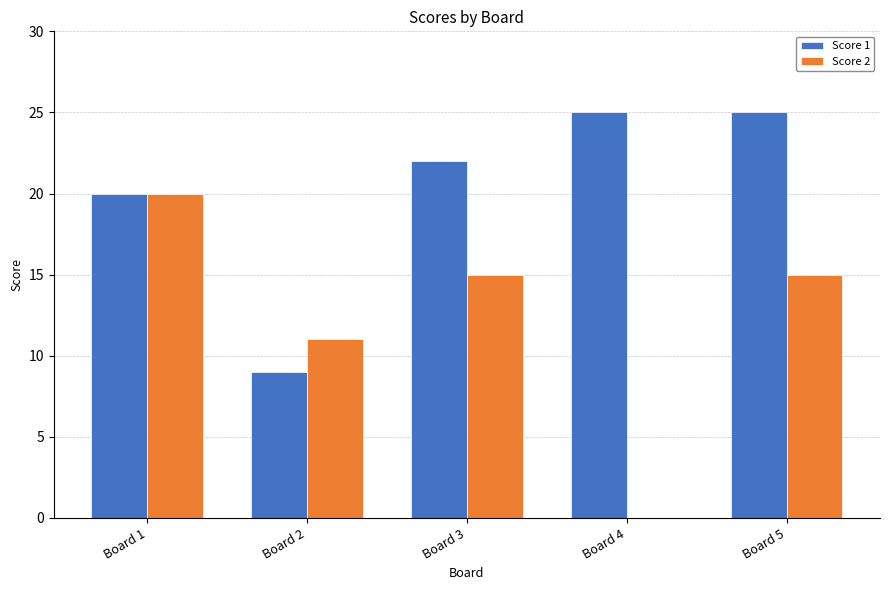

The value of Score 1 at Board 3 is 22. True or false?

True